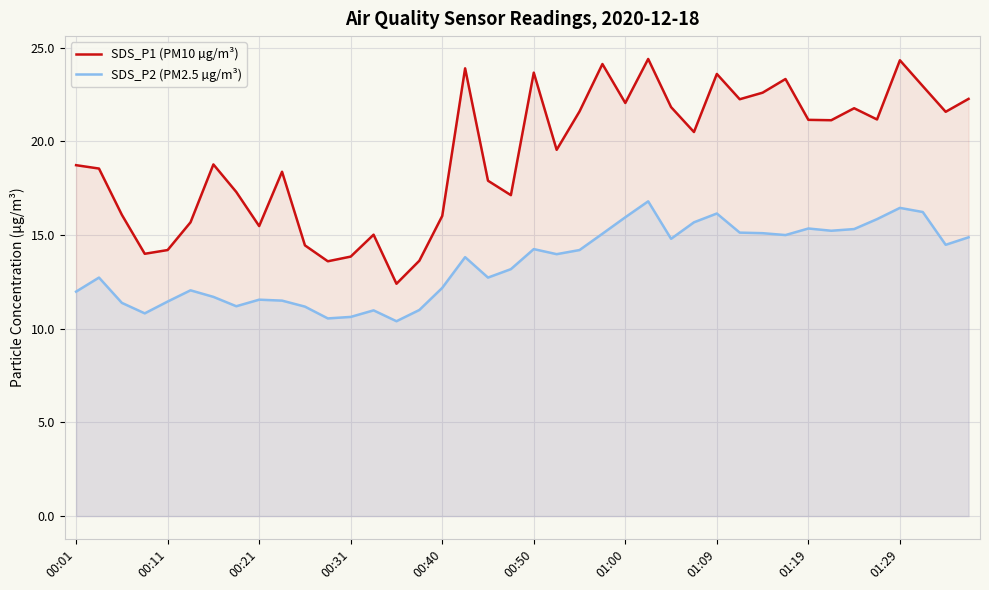

What is the highest value of the SDS_P2 (PM2.5 µg/m³) series?

16.8